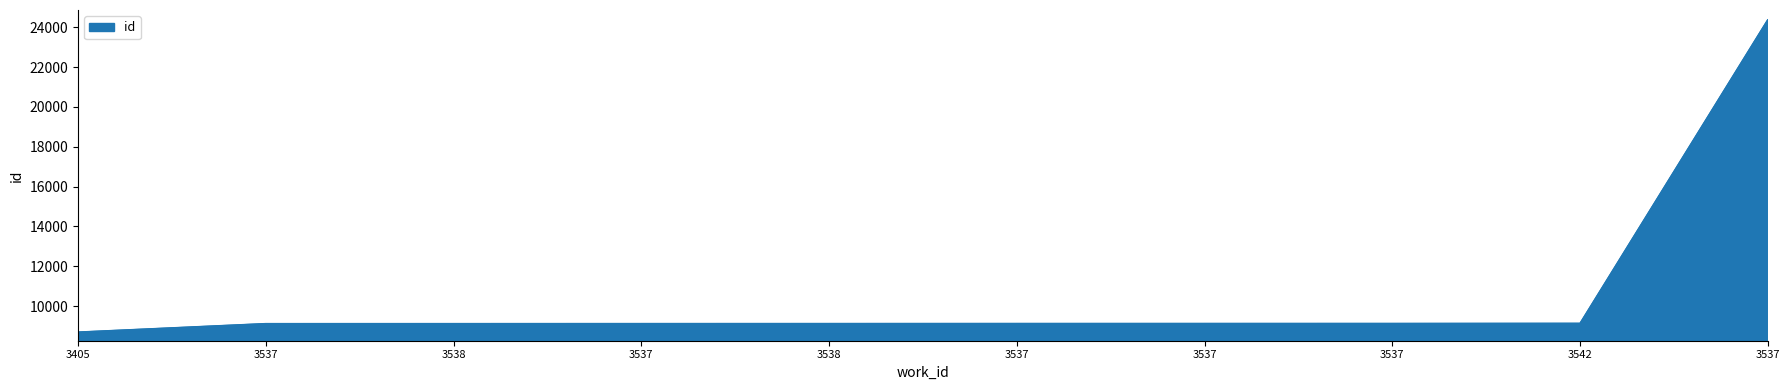

What is the change in value from 3537 to 3538?

+3